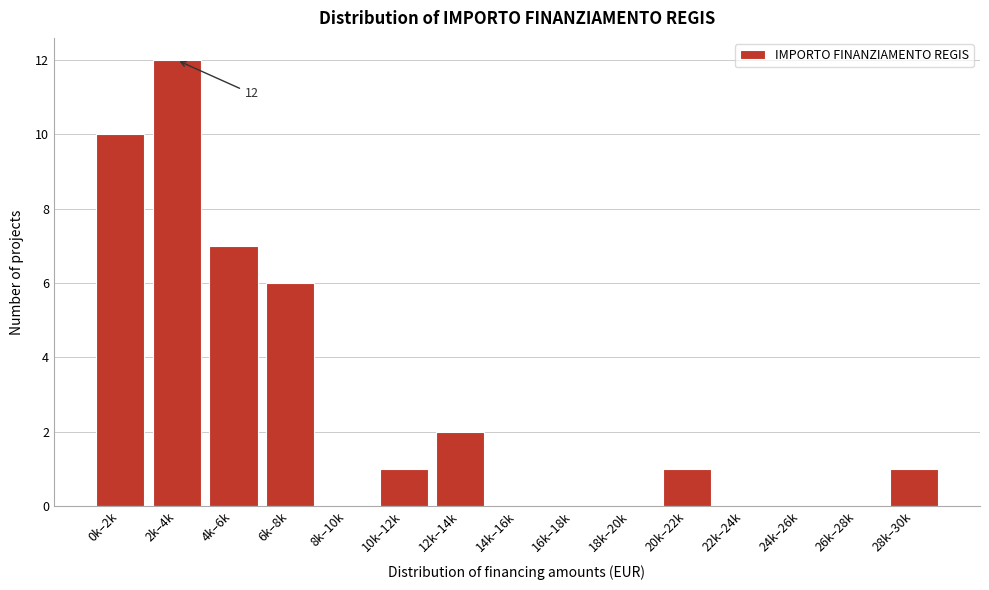

Reading left to right, list all the values displayed in this chart.

0k–2k=10	2k–4k=12	4k–6k=7	6k–8k=6	8k–10k=0	10k–12k=1	12k–14k=2	14k–16k=0	16k–18k=0	18k–20k=0	20k–22k=1	22k–24k=0	24k–26k=0	26k–28k=0	28k–30k=1